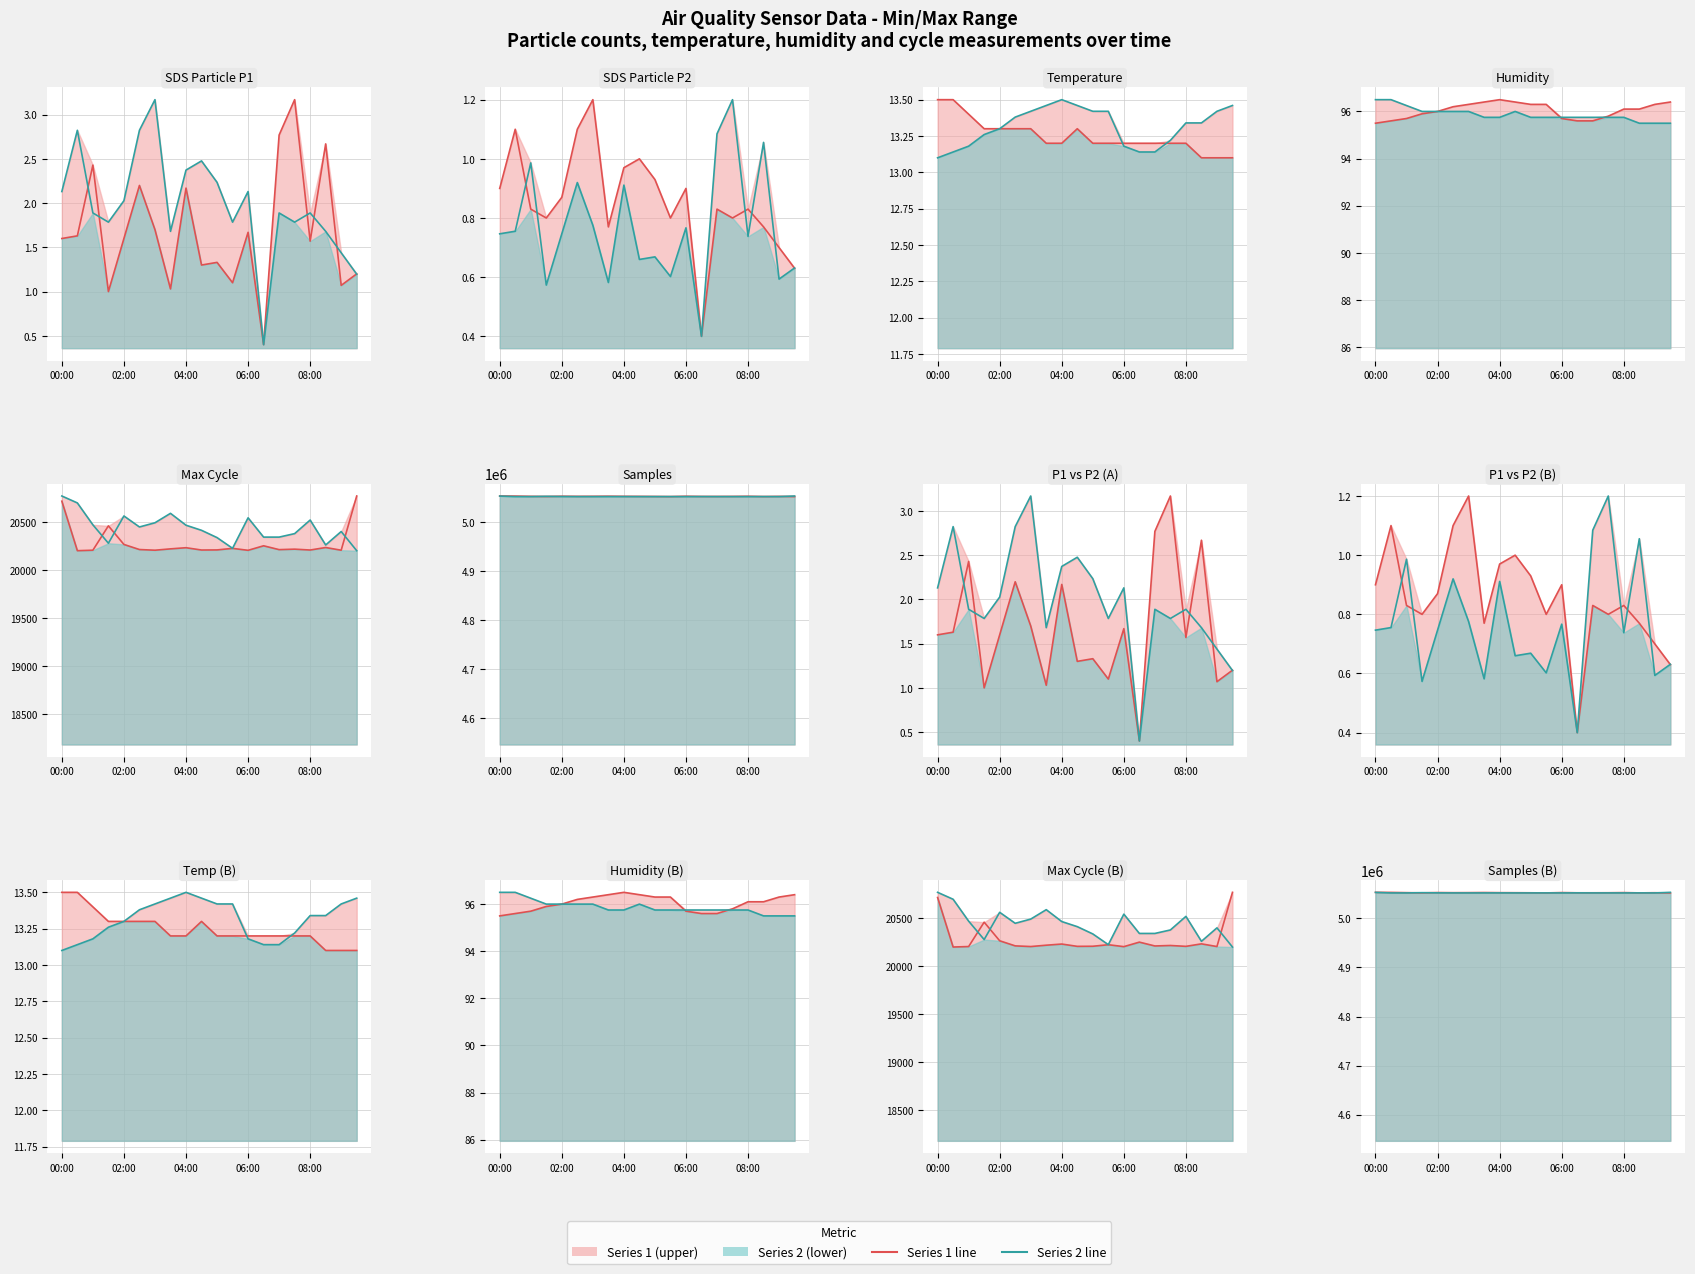

What is the spread (max minus min) of values at 02:00?

5052905.2